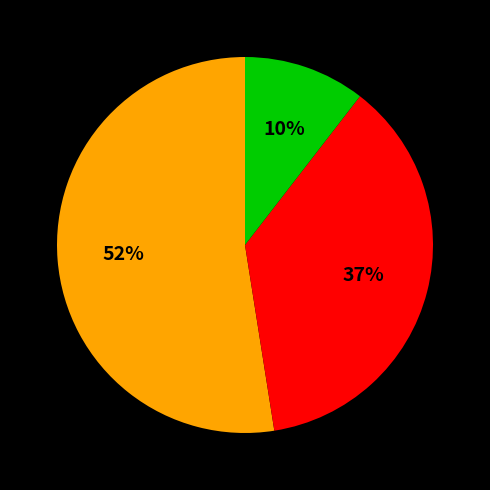

To the nearest percent, what is the average slice percentage?

33%